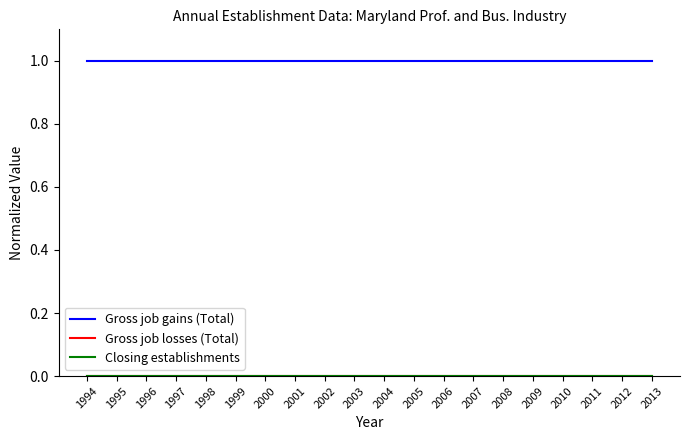

Does the chart display data point markers on the line(s)?

No